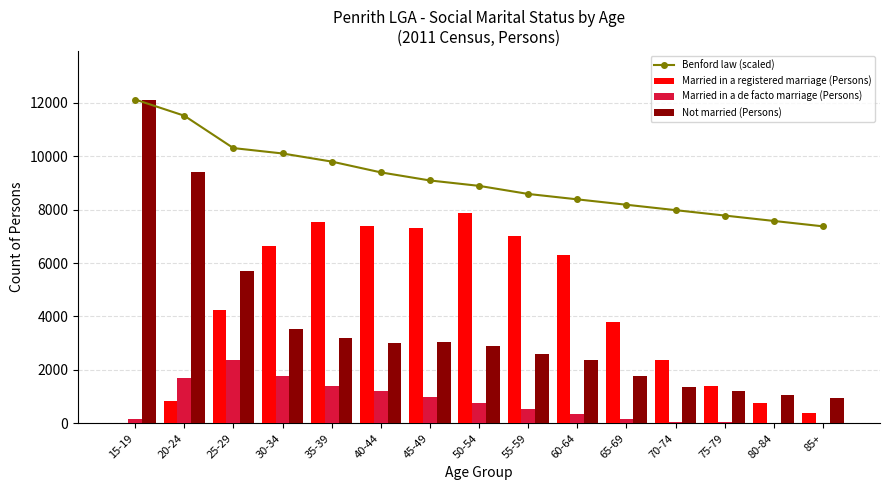

Is the value of Married in a registered marriage (Persons) at 65-69 greater than the value of Not married (Persons) at 40-44?

Yes